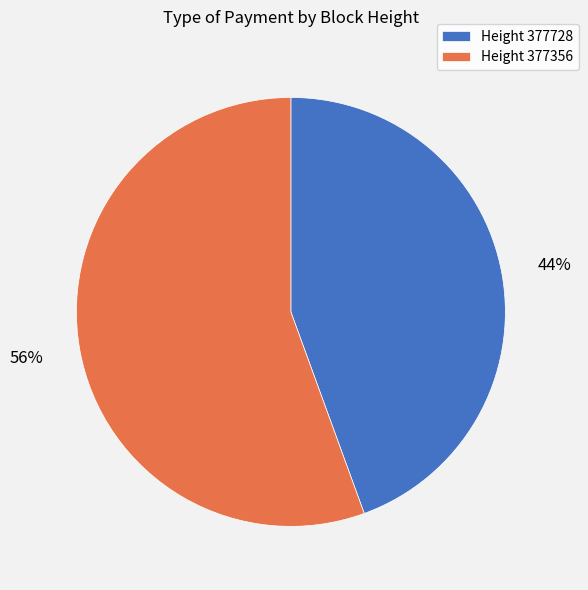

Between Height 377728 and Height 377356, which is larger?

Height 377356